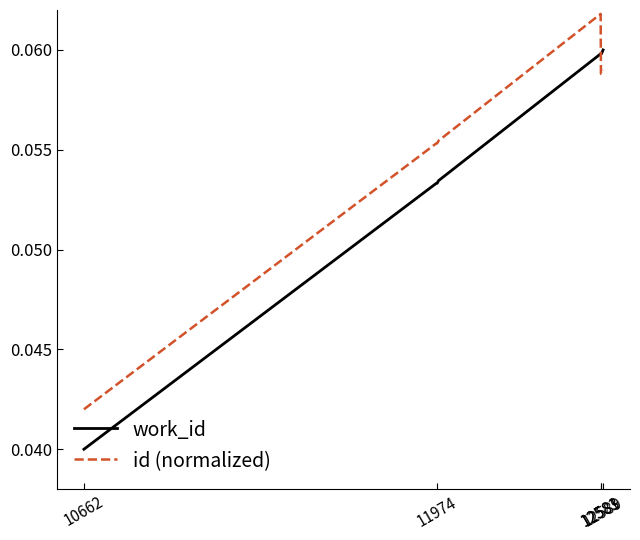

True or false: work_id and id (normalized) cross at least once.

True